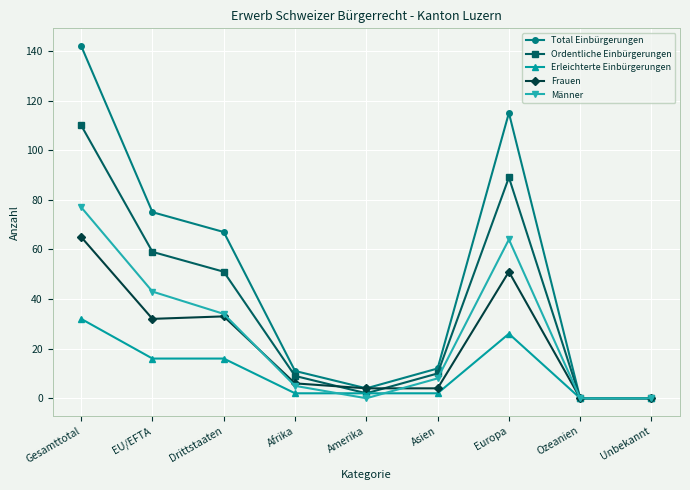

Reading right to left, what are all the values shown in this chart?

Total Einbürgerungen: Unbekannt=0	Ozeanien=0	Europa=115	Asien=12	Amerika=4	Afrika=11	Drittstaaten=67	EU/EFTA=75	Gesamttotal=142
Ordentliche Einbürgerungen: Unbekannt=0	Ozeanien=0	Europa=89	Asien=10	Amerika=2	Afrika=9	Drittstaaten=51	EU/EFTA=59	Gesamttotal=110
Erleichterte Einbürgerungen: Unbekannt=0	Ozeanien=0	Europa=26	Asien=2	Amerika=2	Afrika=2	Drittstaaten=16	EU/EFTA=16	Gesamttotal=32
Frauen: Unbekannt=0	Ozeanien=0	Europa=51	Asien=4	Amerika=4	Afrika=6	Drittstaaten=33	EU/EFTA=32	Gesamttotal=65
Männer: Unbekannt=0	Ozeanien=0	Europa=64	Asien=8	Amerika=0	Afrika=5	Drittstaaten=34	EU/EFTA=43	Gesamttotal=77